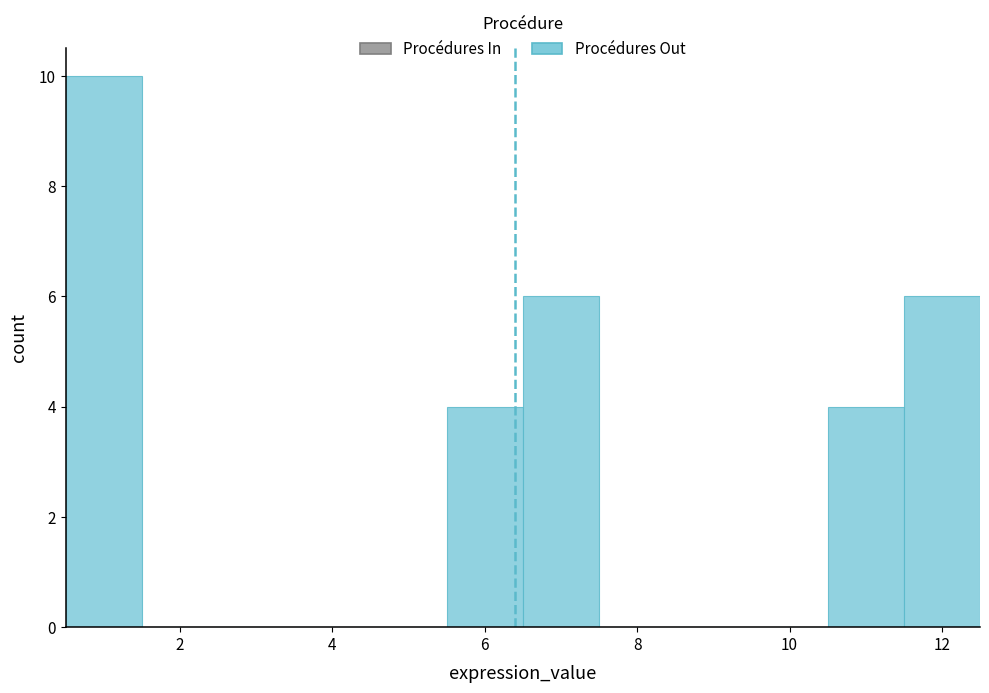

Over which range of the x-axis is the bar tallest?

0.5 to 1.5